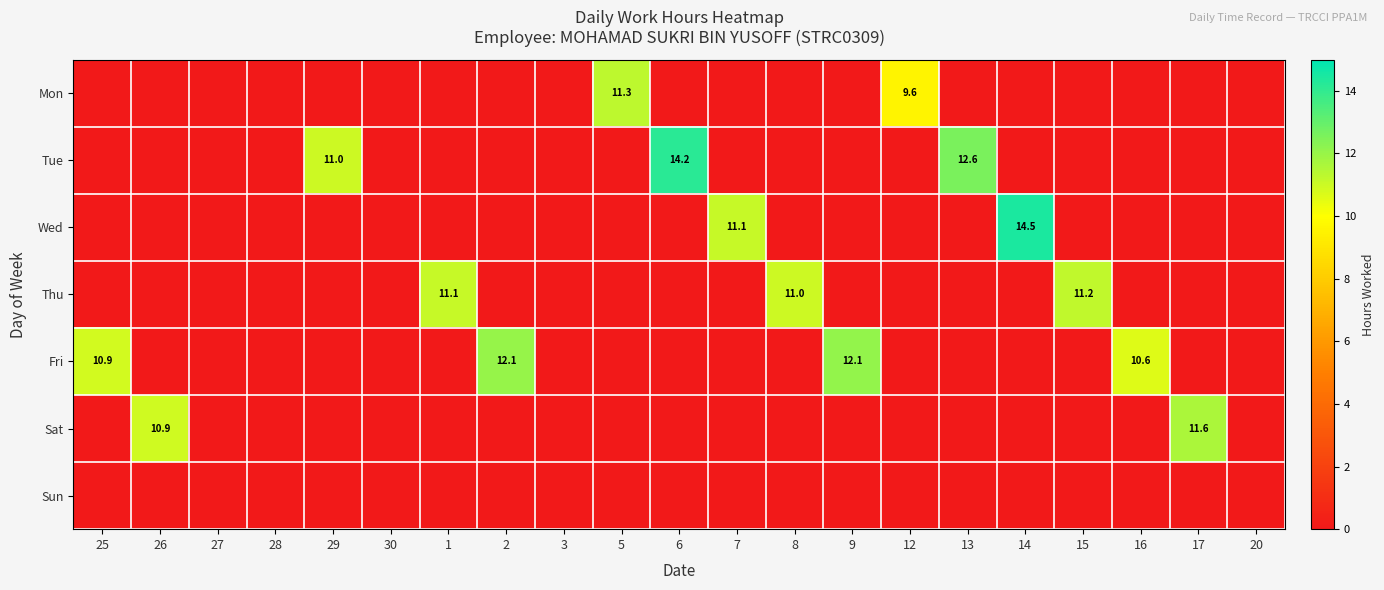

How many positive values does the Sat series have?

2